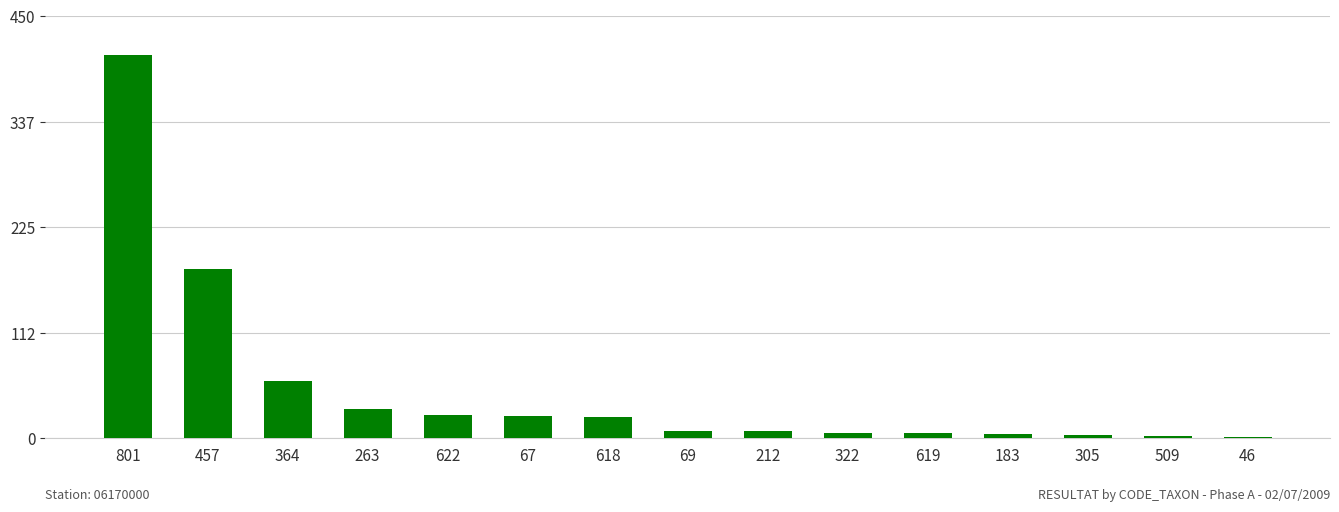

Between 622 and 801, which is larger?

801